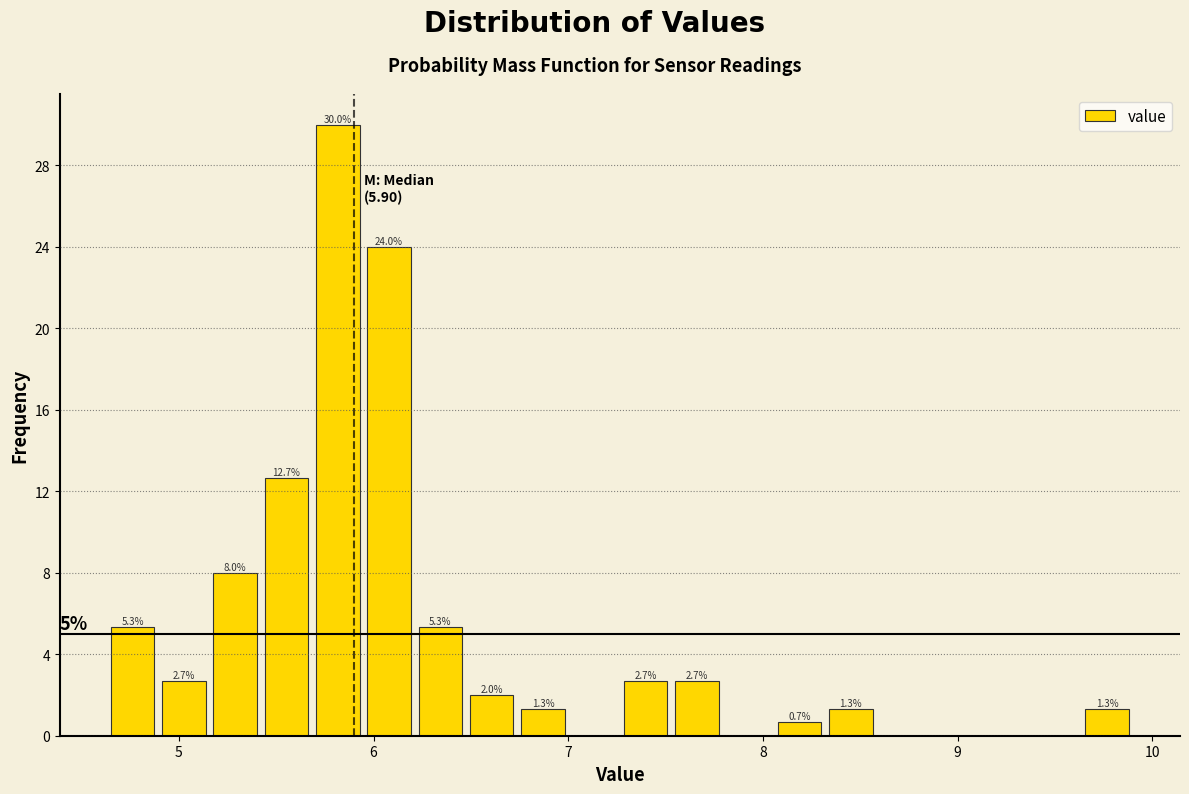

Read against the x-axis, roughly where is the centre of the tallest bar?

5.8